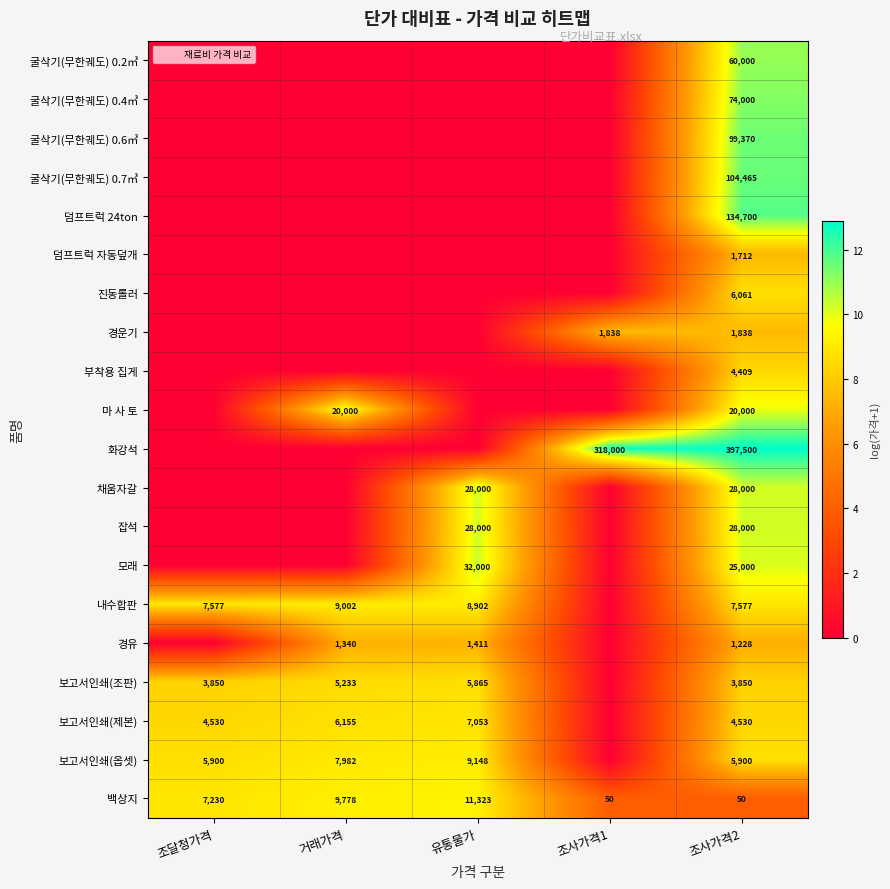

At which label does 보고서인쇄(옵셋) first exceed 8?

조달청가격